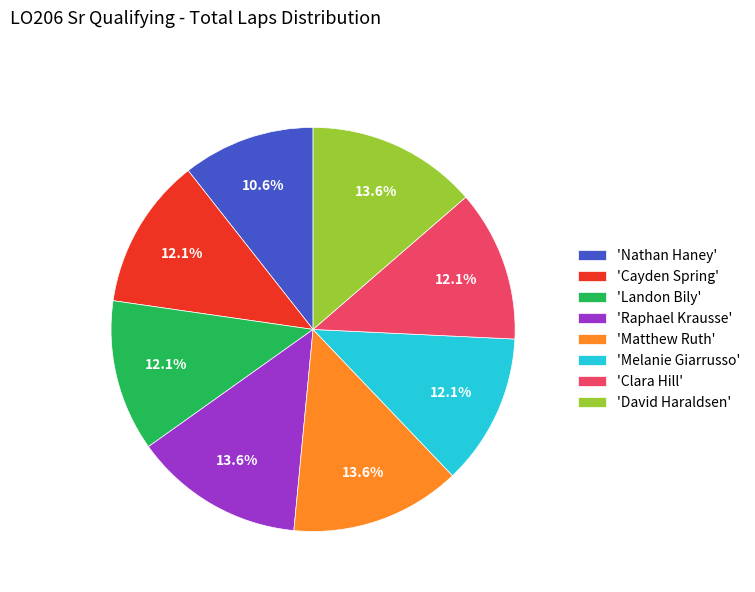

What is the smallest slice in the pie chart?

'Nathan Haney'